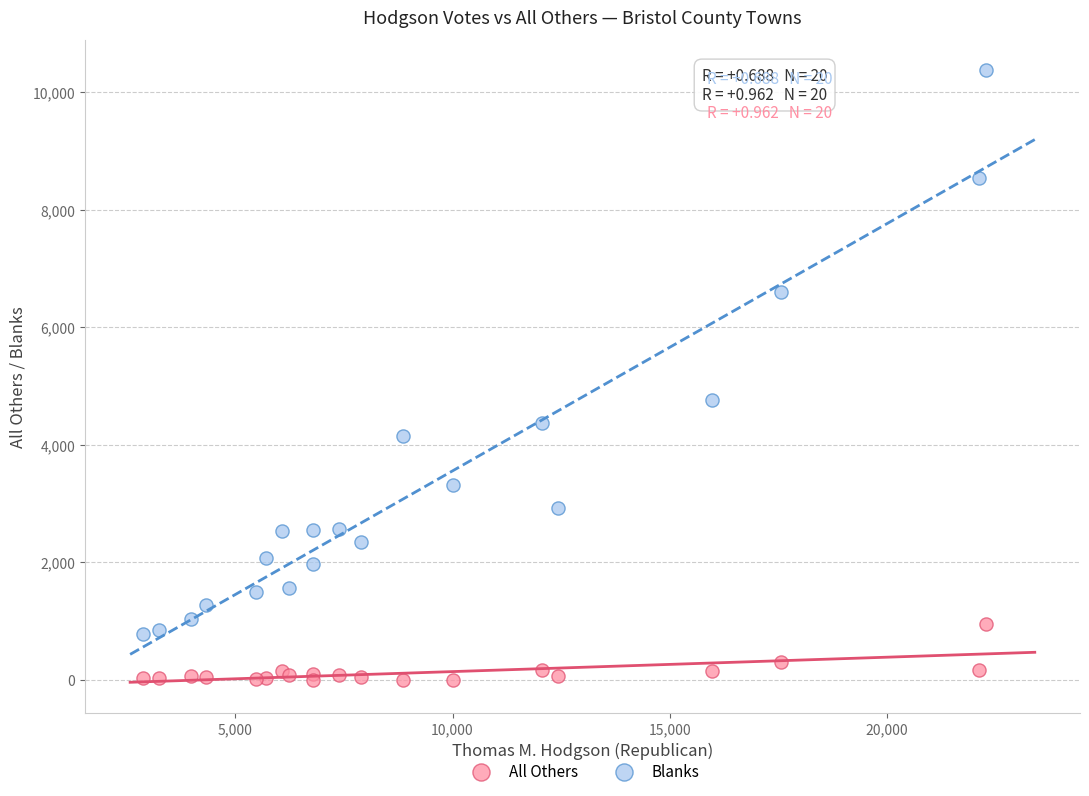

What is the X range (max minus min) for the scatter plot?

19413